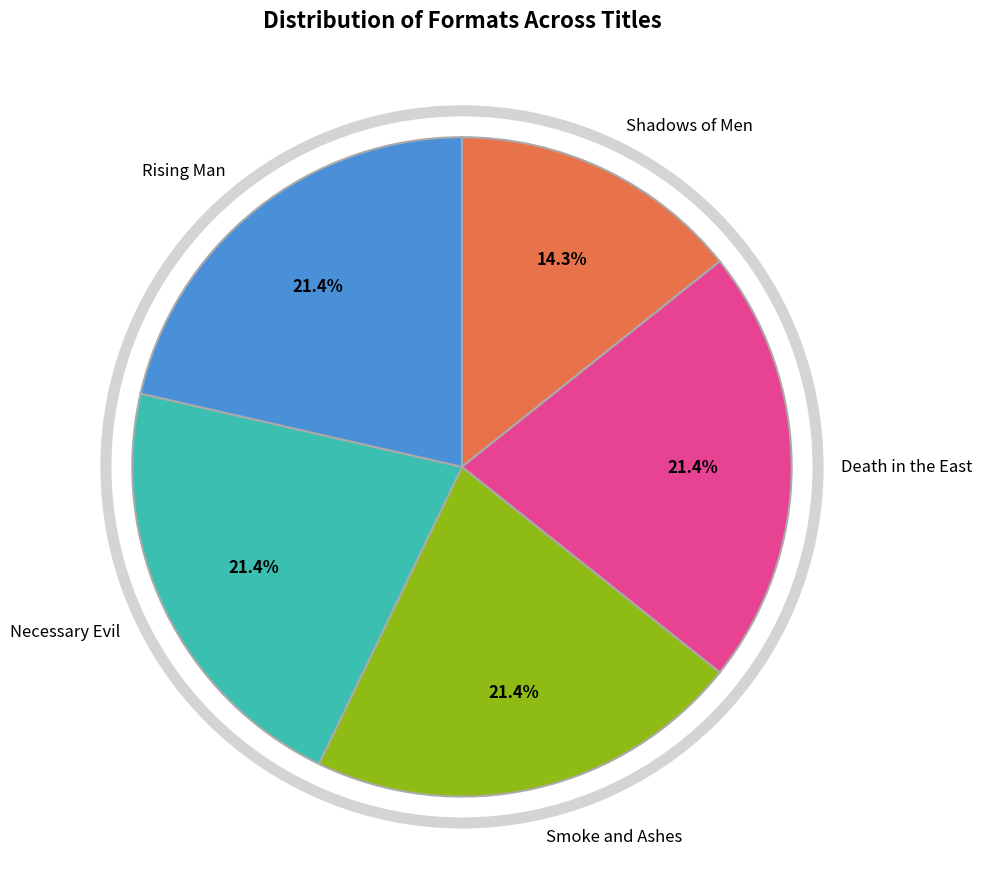

Is there any slice that represents more than half of the pie?

No